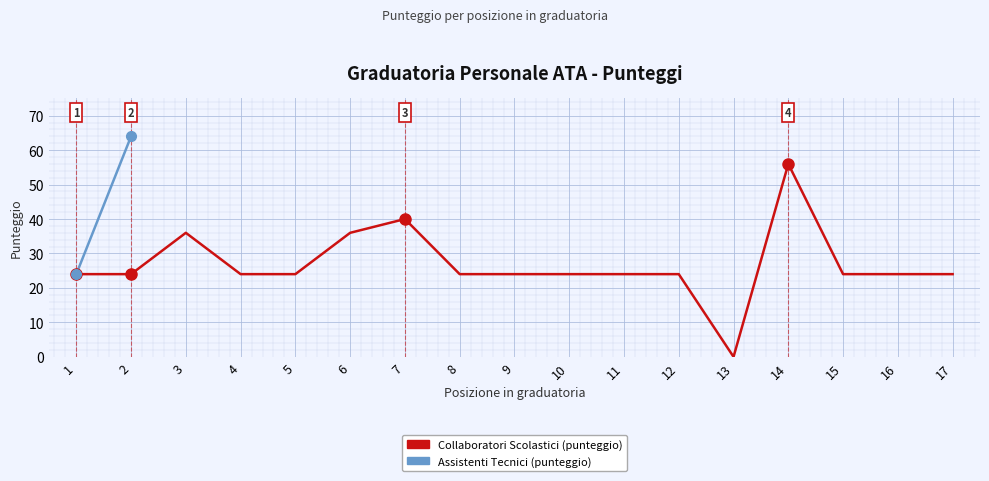

The value at 14 is 91. True or false?

False